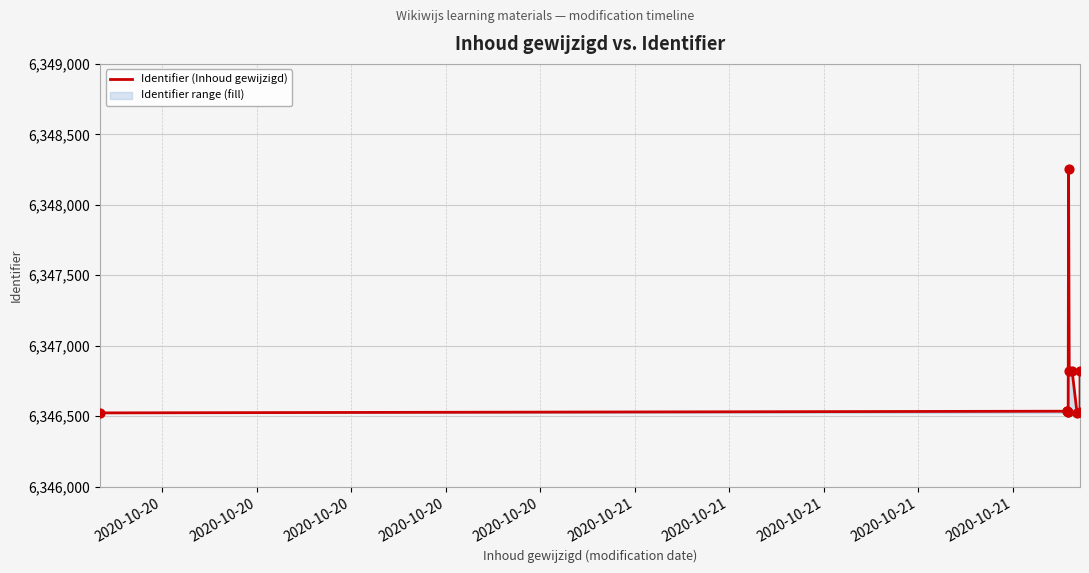

Approximately how many times larger is the value at 2020-10-20 compared to 2020-10-21?

1.0